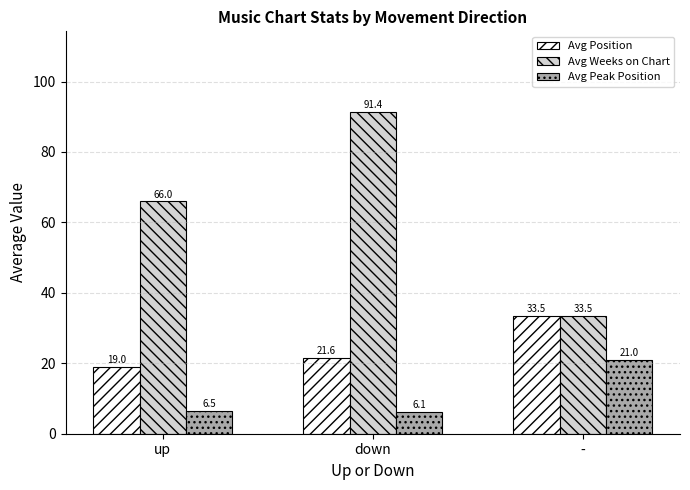

Is it true that Avg Weeks on Chart equals 52.1 at -?

False